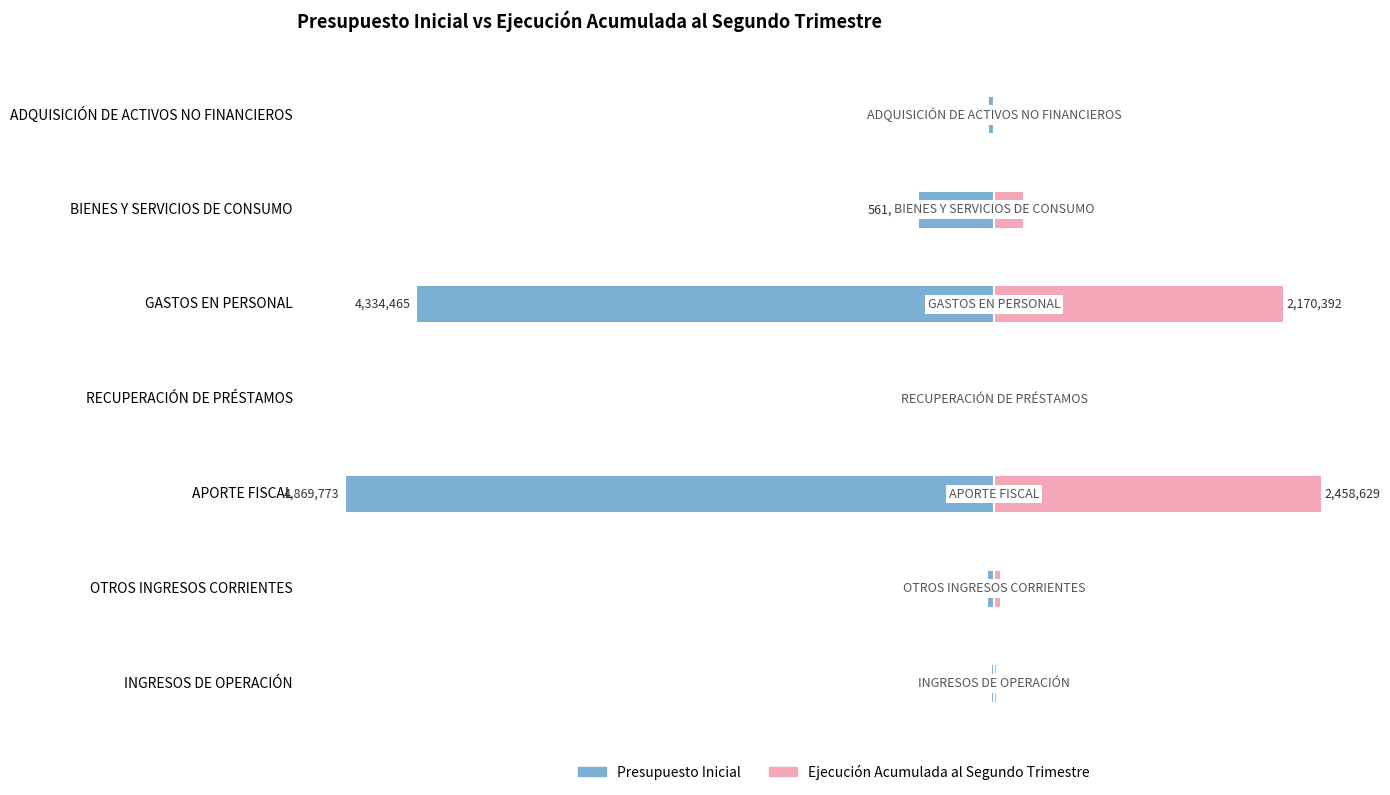

Are the bars horizontal?

Yes